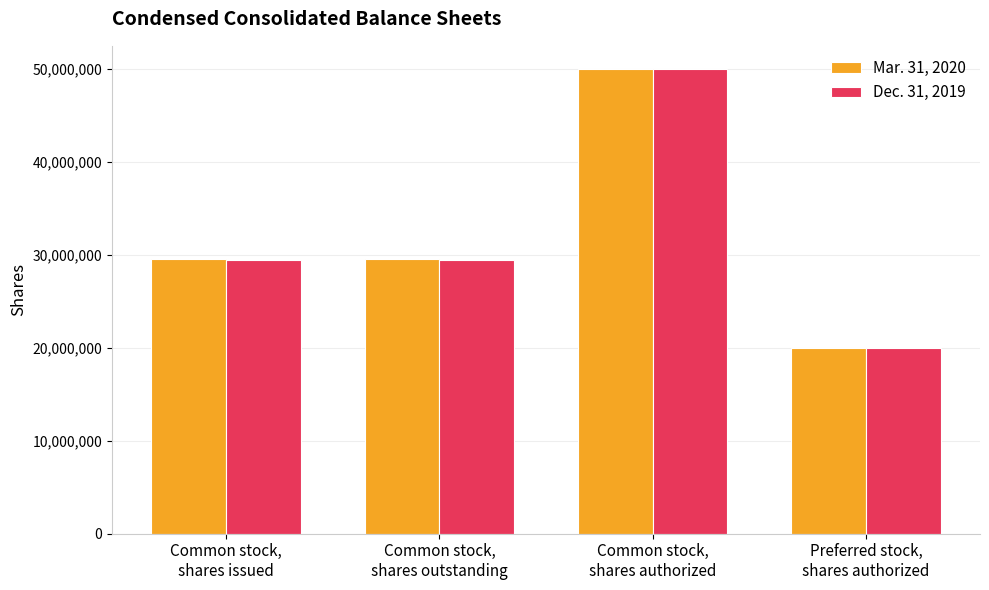

Reading left to right, transcribe all the data shown in this chart.

Mar. 31, 2020: Common stock,
shares issued=29575962	Common stock,
shares outstanding=29575962	Common stock,
shares authorized=50000000	Preferred stock,
shares authorized=20000000
Dec. 31, 2019: Common stock,
shares issued=29500327	Common stock,
shares outstanding=29500327	Common stock,
shares authorized=50000000	Preferred stock,
shares authorized=20000000